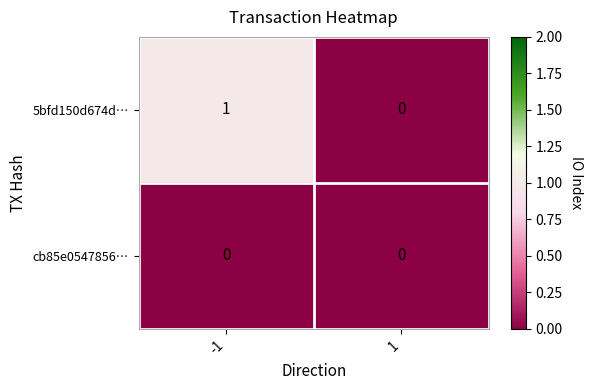

The value of 5bfd150d674d… at -1 is 0. True or false?

False